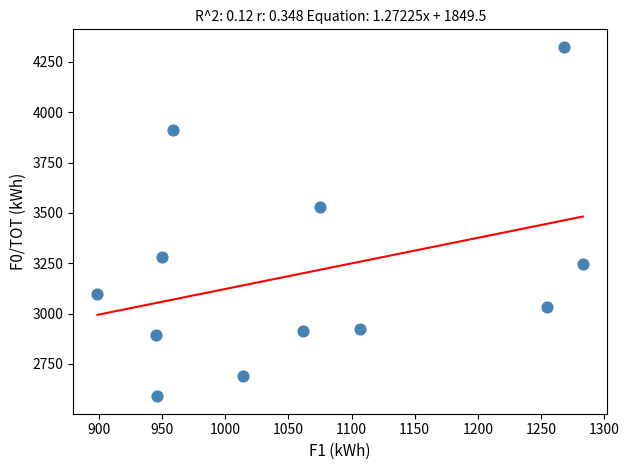

What is the range of X values (max minus min)?

384